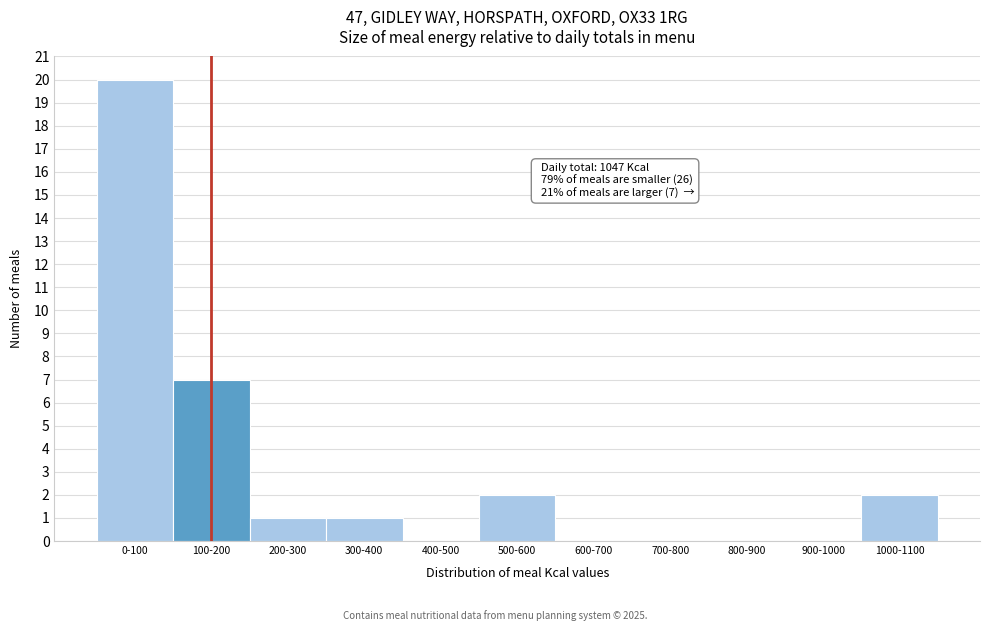

Reading left to right, extract all data points from this chart.

0-100=20	100-200=7	200-300=1	300-400=1	400-500=0	500-600=2	600-700=0	700-800=0	800-900=0	900-1000=0	1000-1100=2